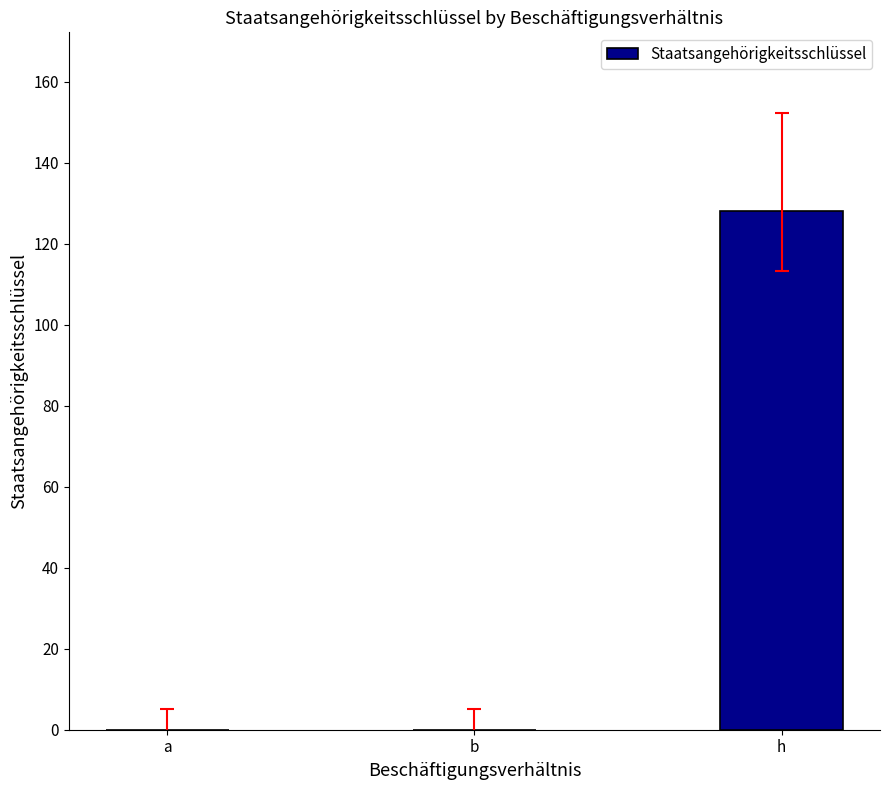

Count the number of data series in this chart.

1